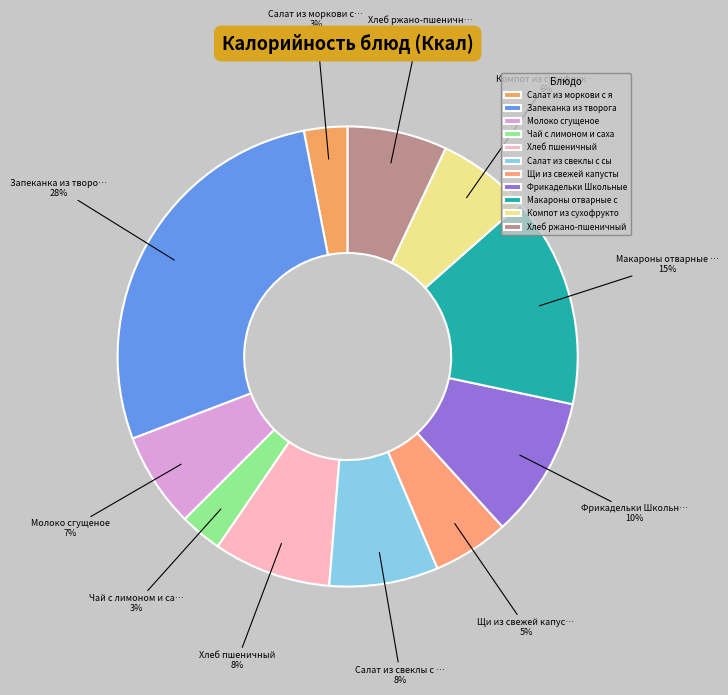

Count the number of slices in the pie.

11